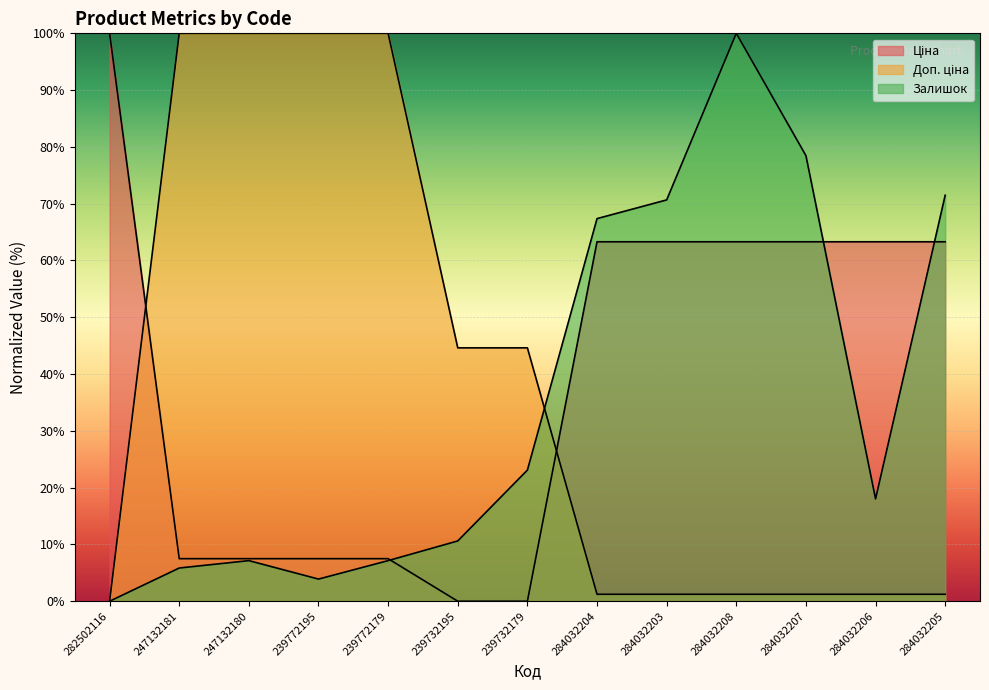

Which has a higher value, 284032207 or 247132181?

284032207